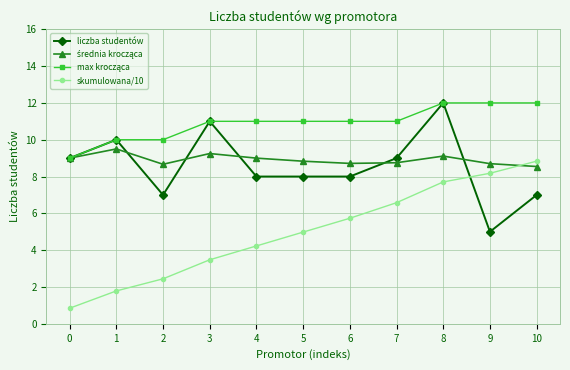

What is the difference between the highest and lowest values at 6?

5.3